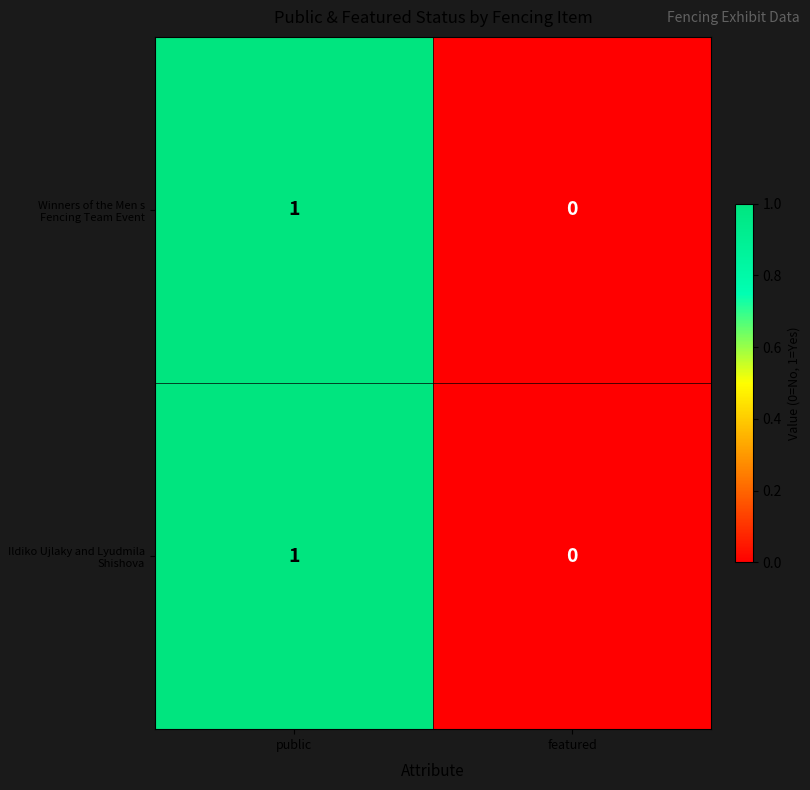

Reading right to left, transcribe all the data shown in this chart.

Winners of the Men s Fencing Team Event: 0	1
Ildiko Ujlaky and Lyudmila Shishova: 0	1